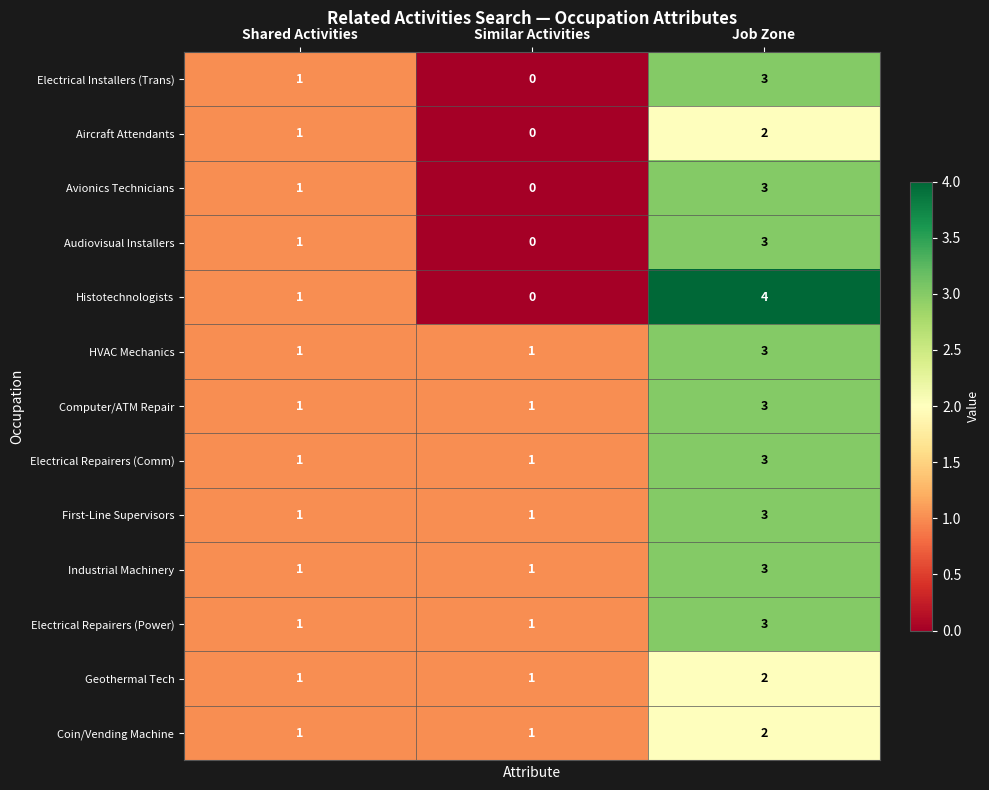

Where is Avionics Technicians nearest to the value 1?

Shared Activities